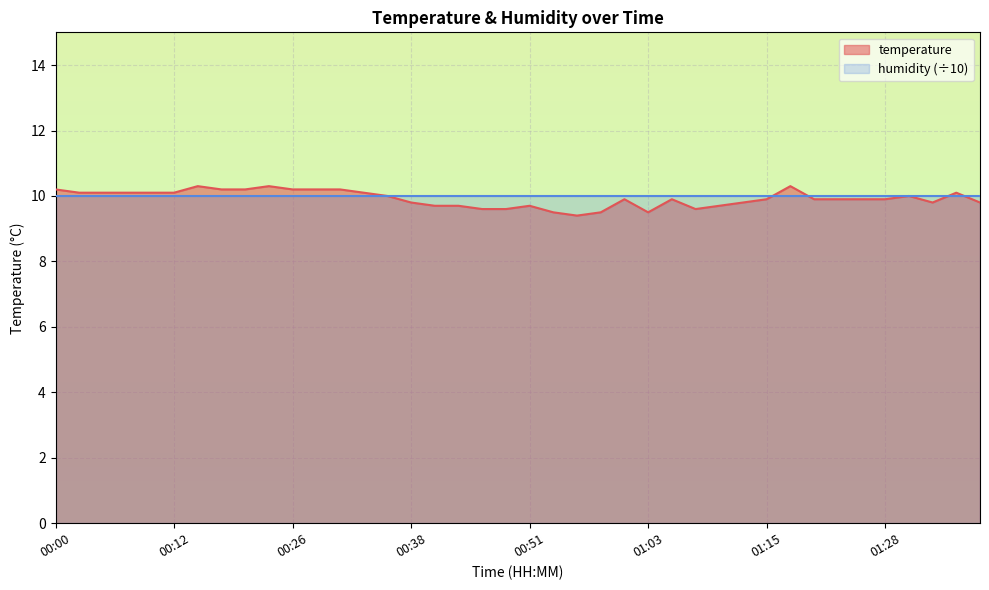

What is the average value?

9.9